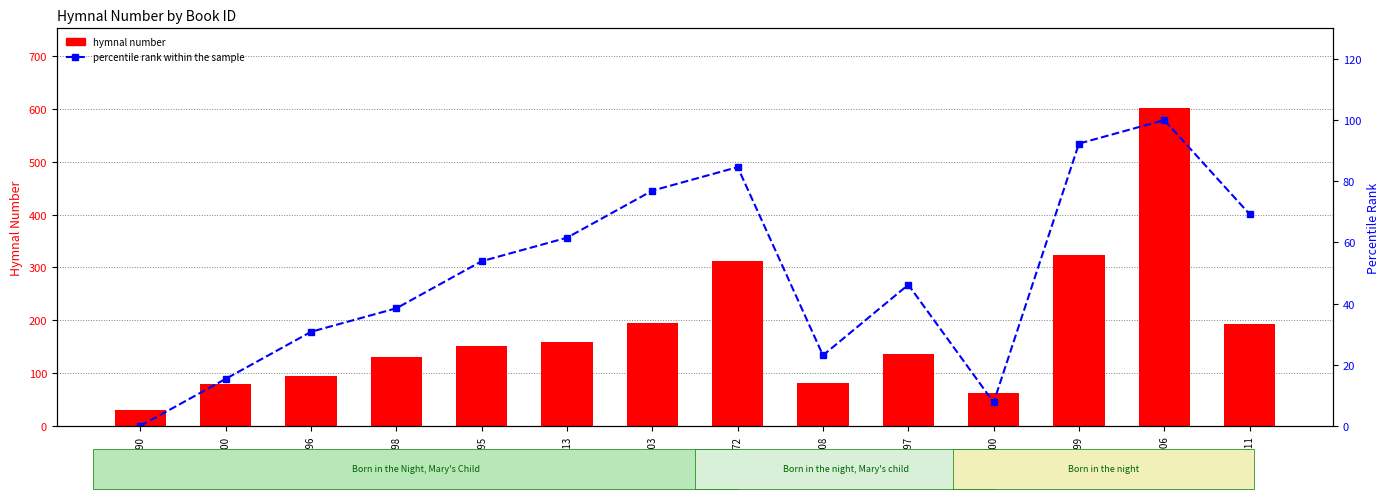

What is the average value of the percentile rank within the sample series?

50.0